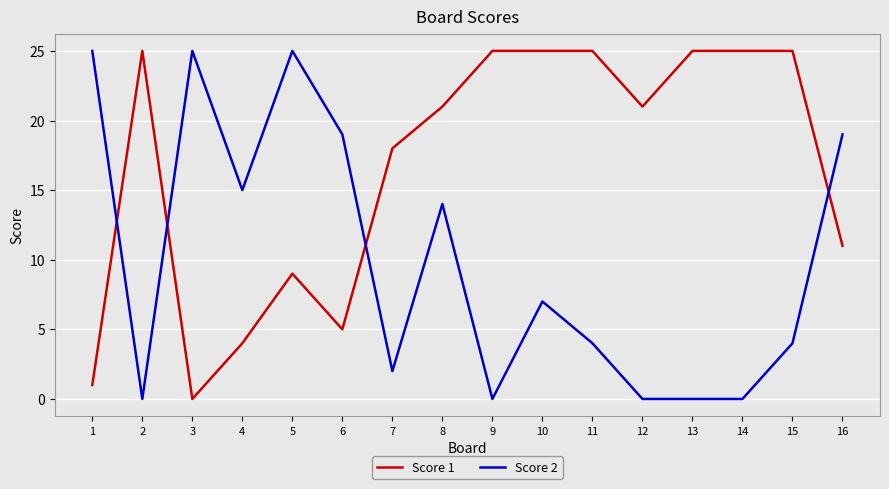

How many distinct data groups are displayed?

2